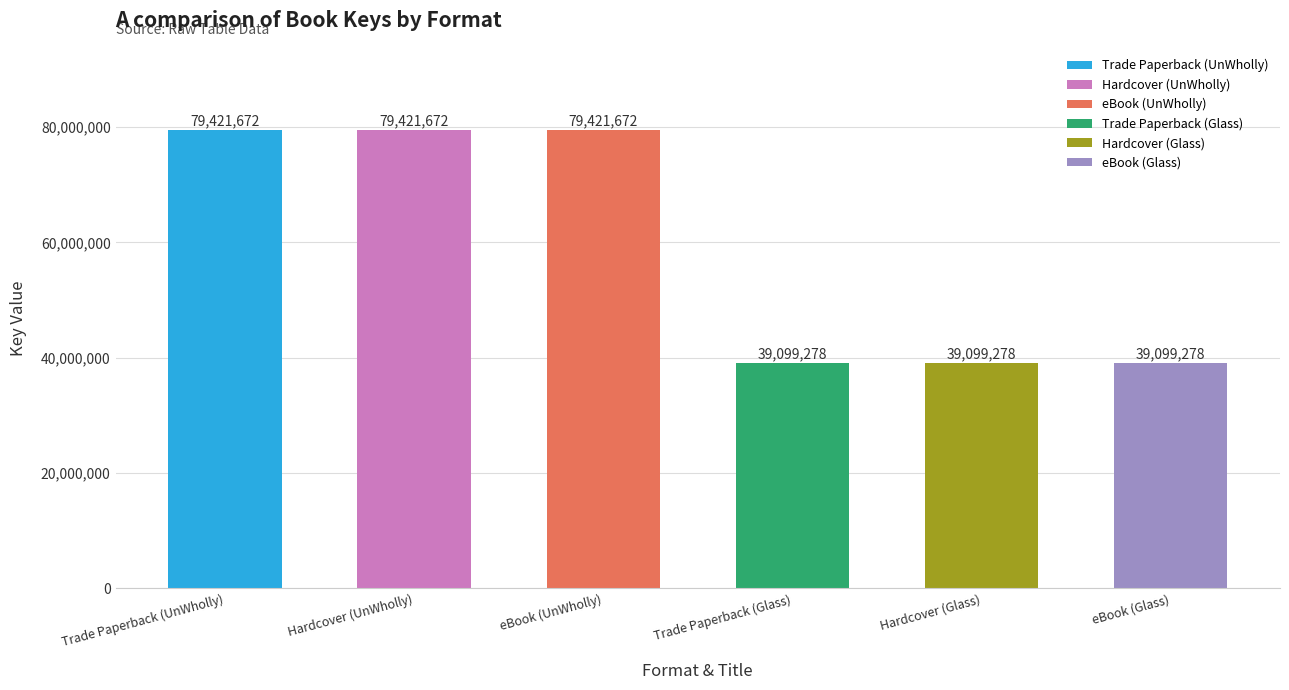

What is the change in value from Hardcover (UnWholly) to eBook (Glass)?

-40322394